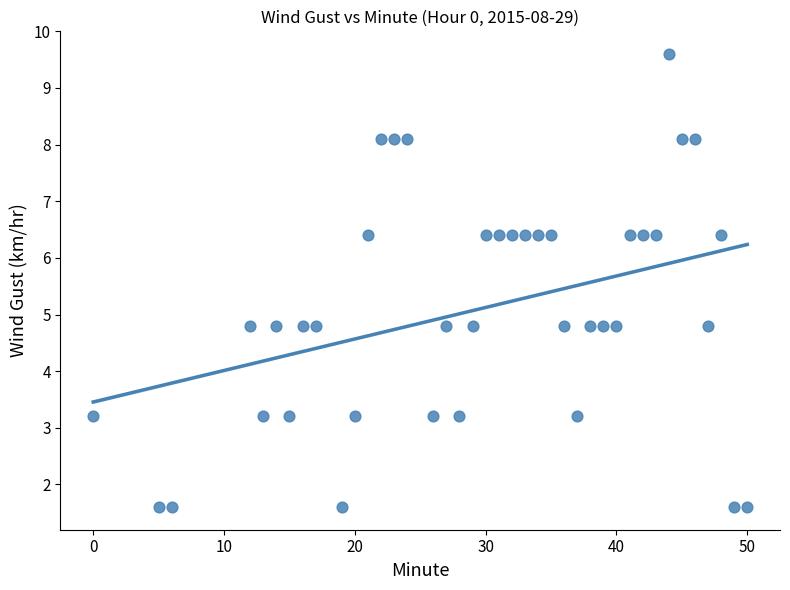

What is the range of Y values (max minus min)?

8.0